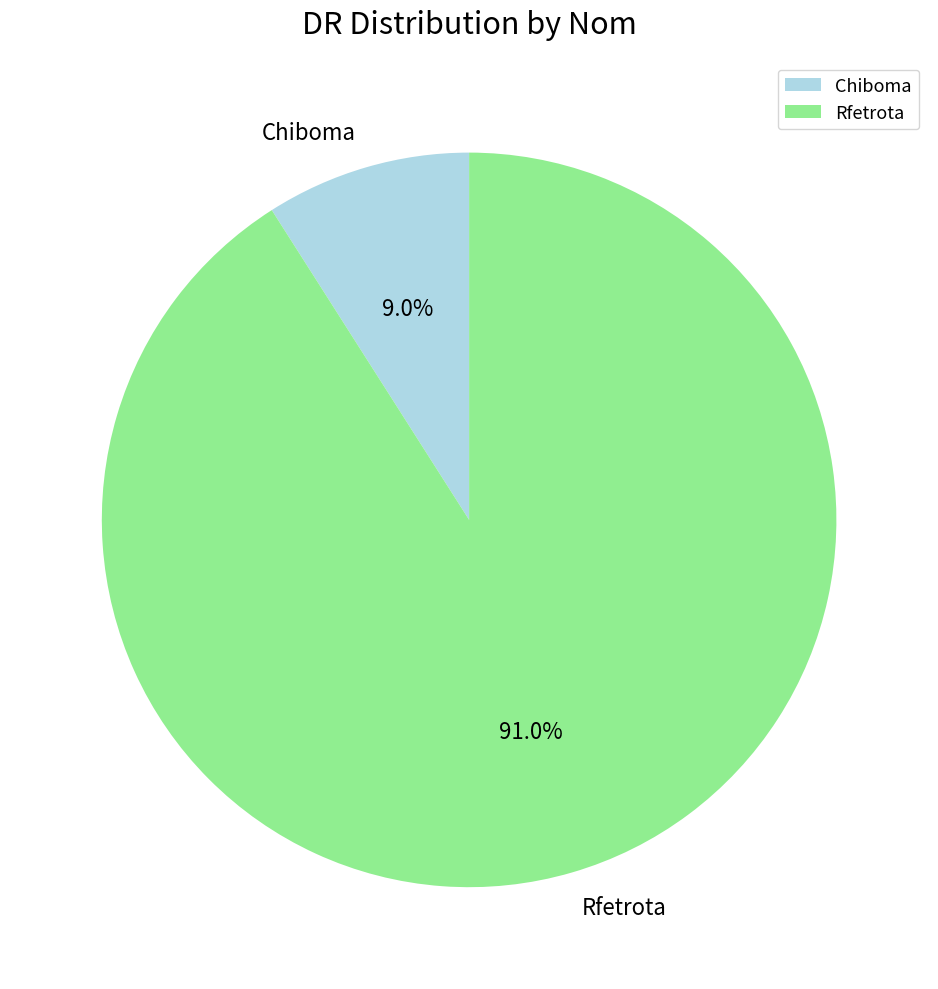

Which category accounts for the majority?

Rfetrota